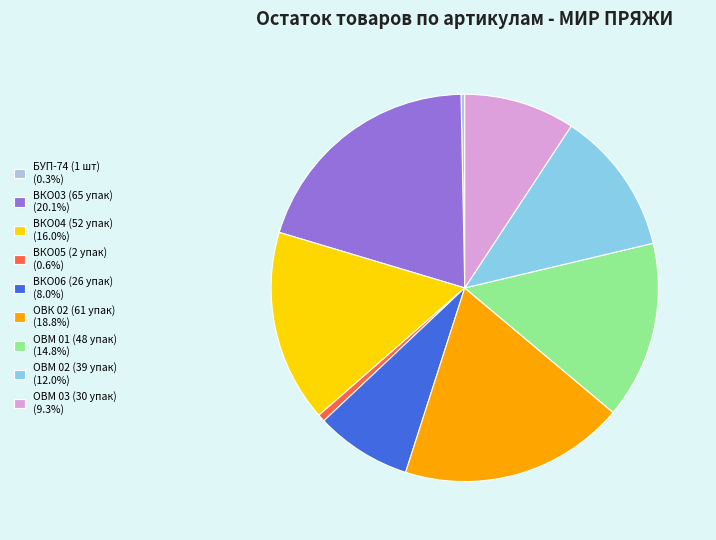

Approximately how many times larger is the value at ОВК 02 (61 упак) (18.8%) compared to ВКО04 (52 упак) (16.0%)?

1.2